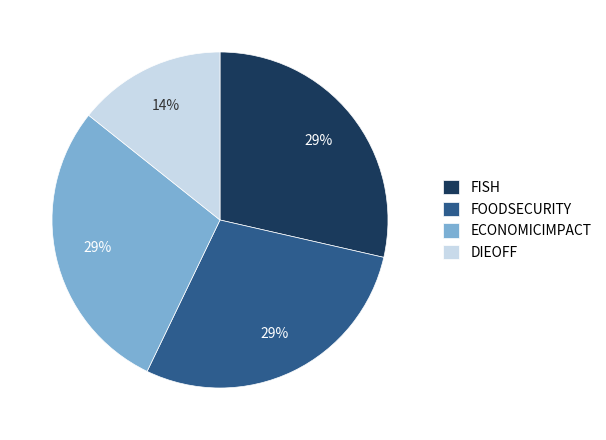

To the nearest percent, what percentage of the pie is FOODSECURITY?

29%